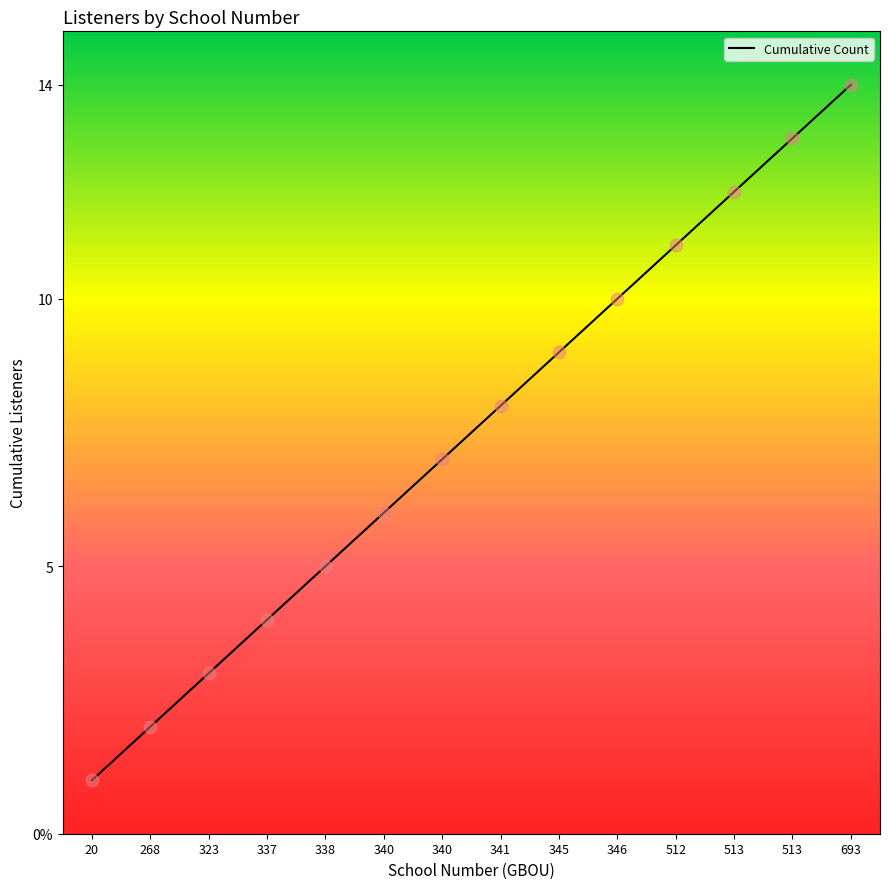

Does the chart have visible grid lines?

No